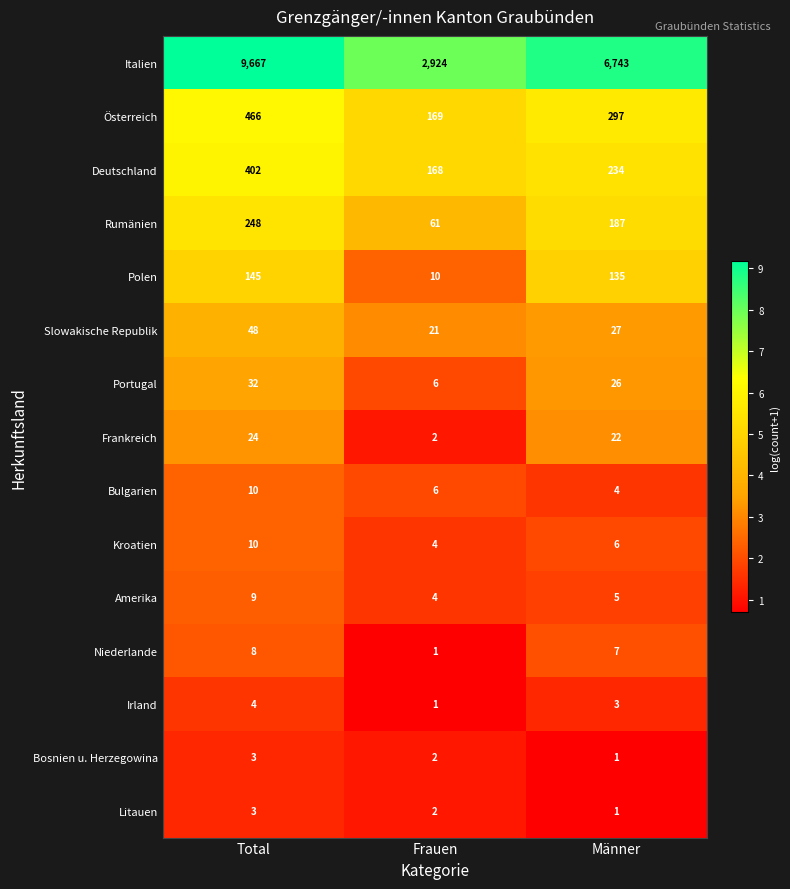

Which category has the lowest value in the Irland series?

Frauen